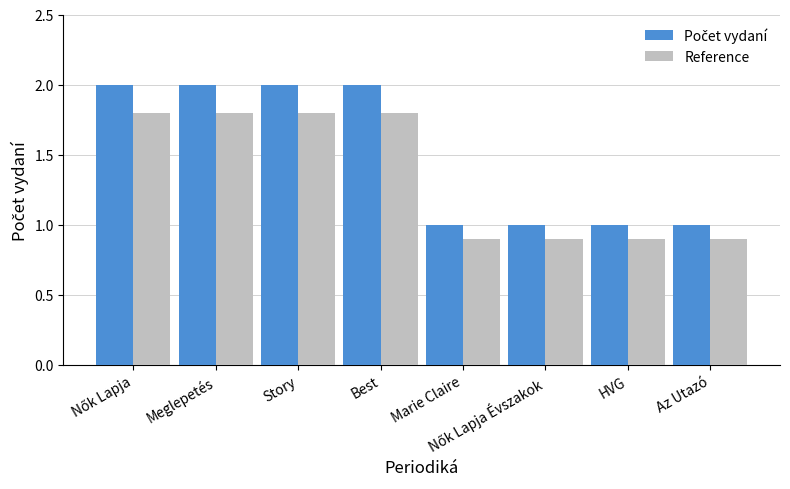

What is the lowest value of the Reference series?

0.9